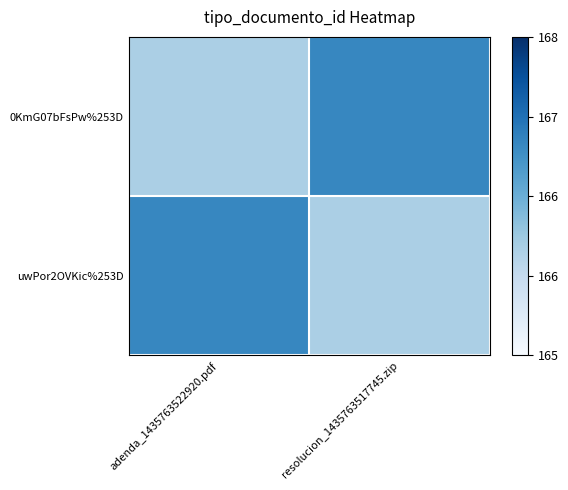

Reading left to right, extract all data points from this chart.

0KmG07bFsPw%253D: adenda_1435763522920.pdf=0.3	resolucion_1435763517745.zip=0.7
uwPor2OVKic%253D: adenda_1435763522920.pdf=0.7	resolucion_1435763517745.zip=0.3